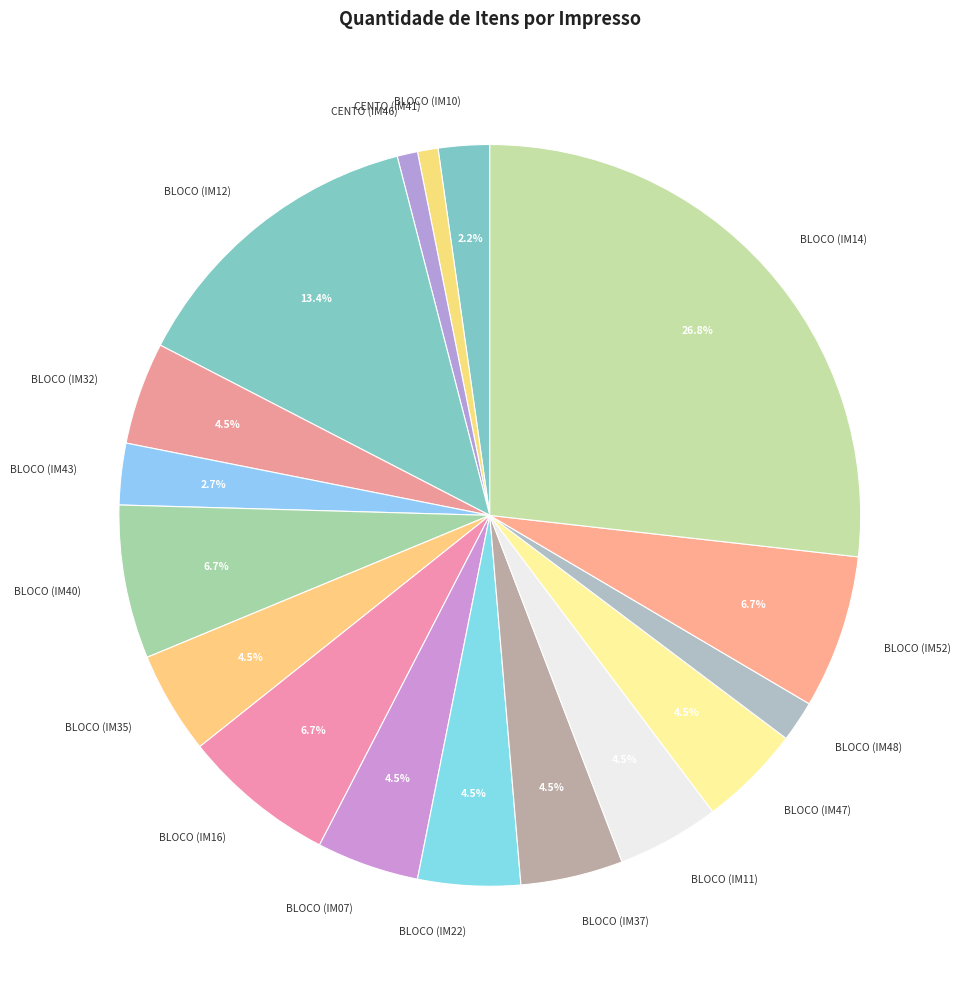

Is there a majority slice in this chart?

No